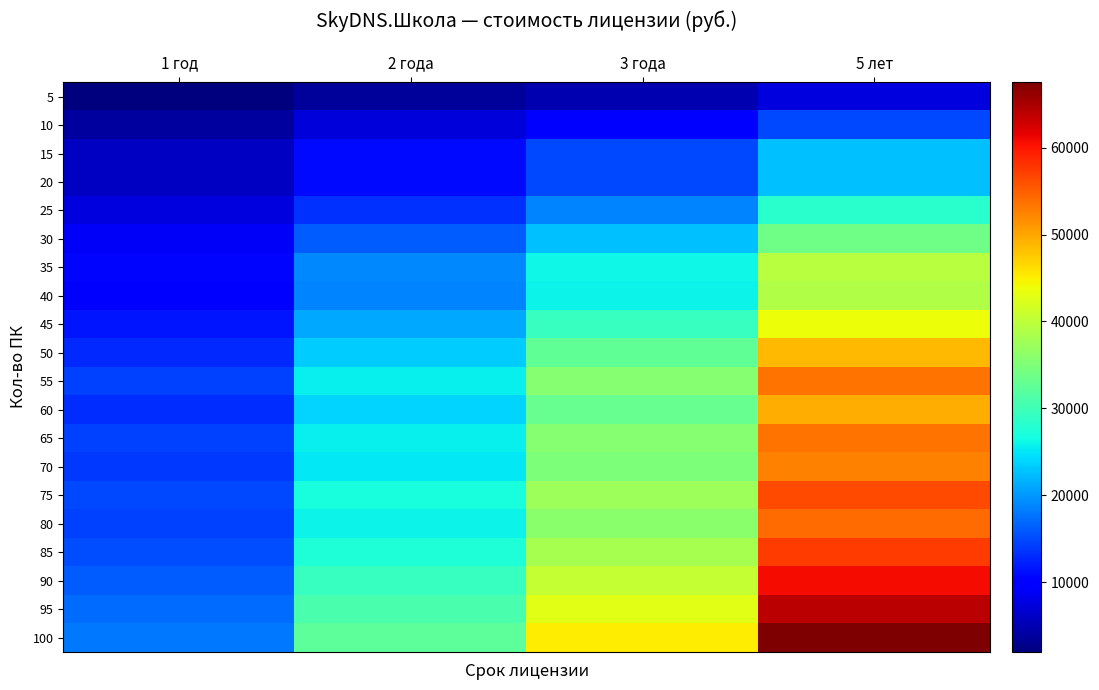

Which series changed the most between 2 года and 5 лет?

100